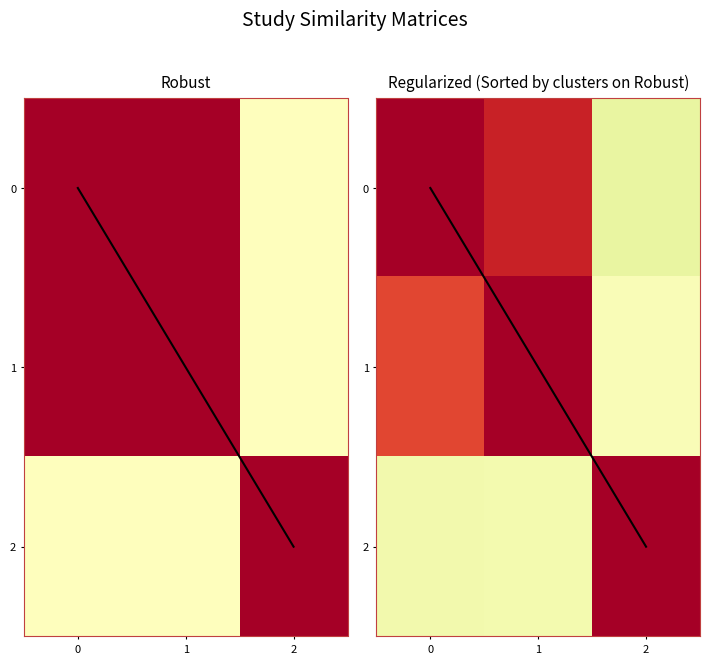

What is the lowest value of the row_2 series?

0.5